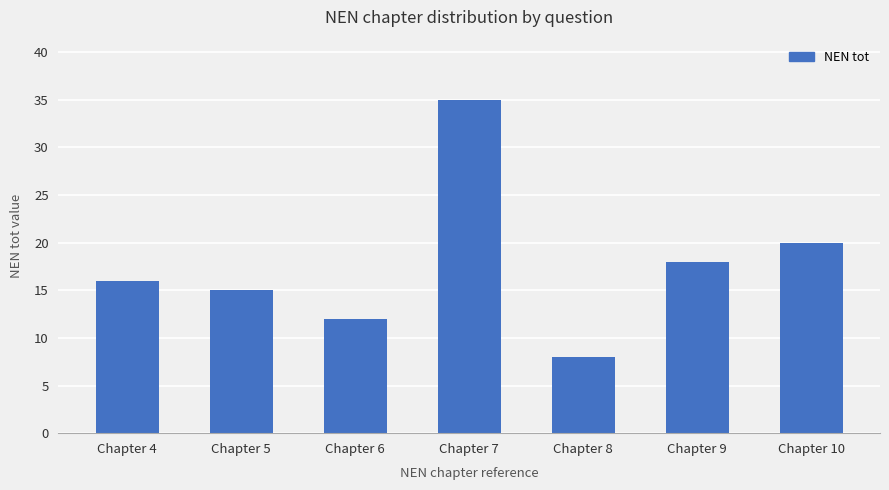

The value at Chapter 8 is 8. True or false?

True